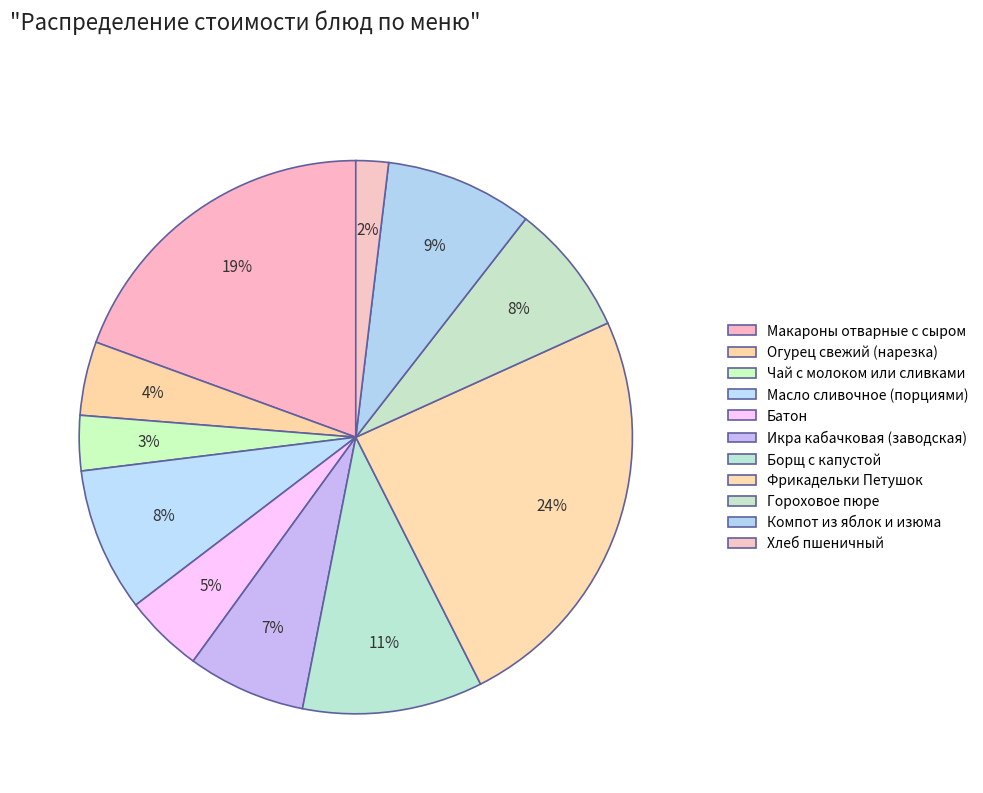

What percentage is the Компот из яблок и изюма slice, to the nearest percent?

9%